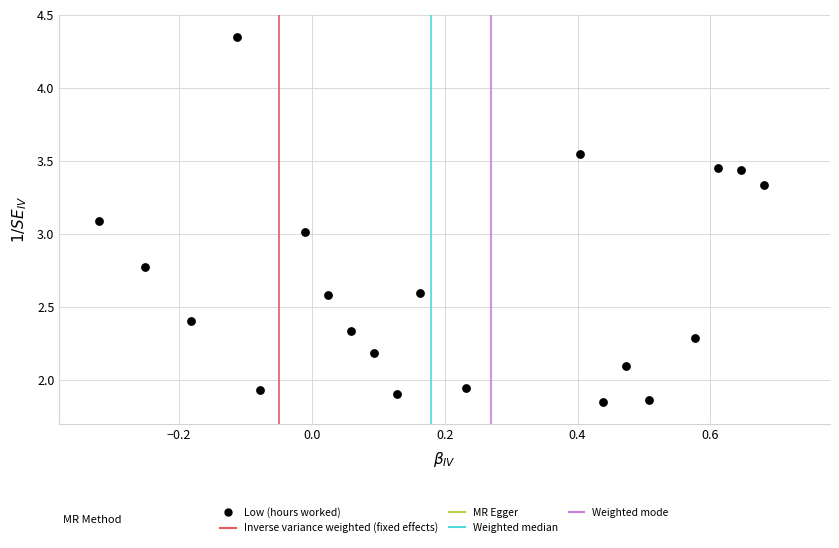

What is the range of Y values (max minus min)?

2.5